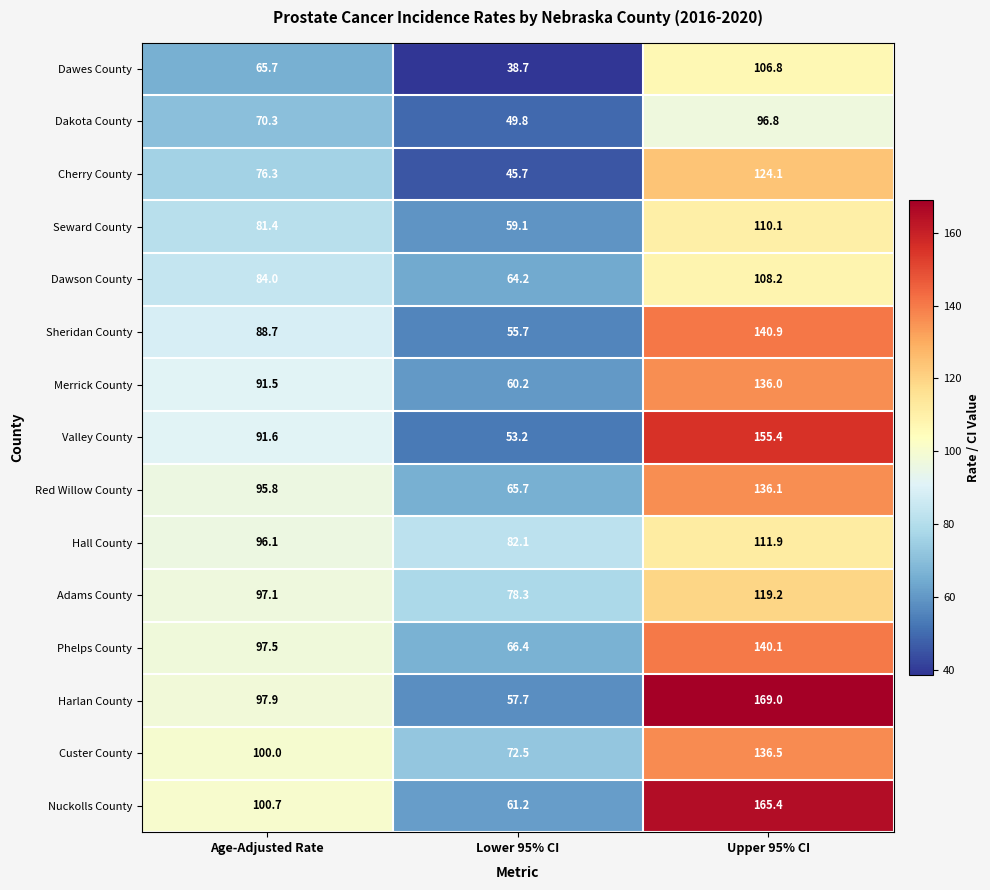

Rank the series at Age-Adjusted Rate from highest to lowest value.

Nuckolls County, Custer County, Harlan County, Phelps County, Adams County, Hall County, Red Willow County, Valley County, Merrick County, Sheridan County, Dawson County, Seward County, Cherry County, Dakota County, Dawes County